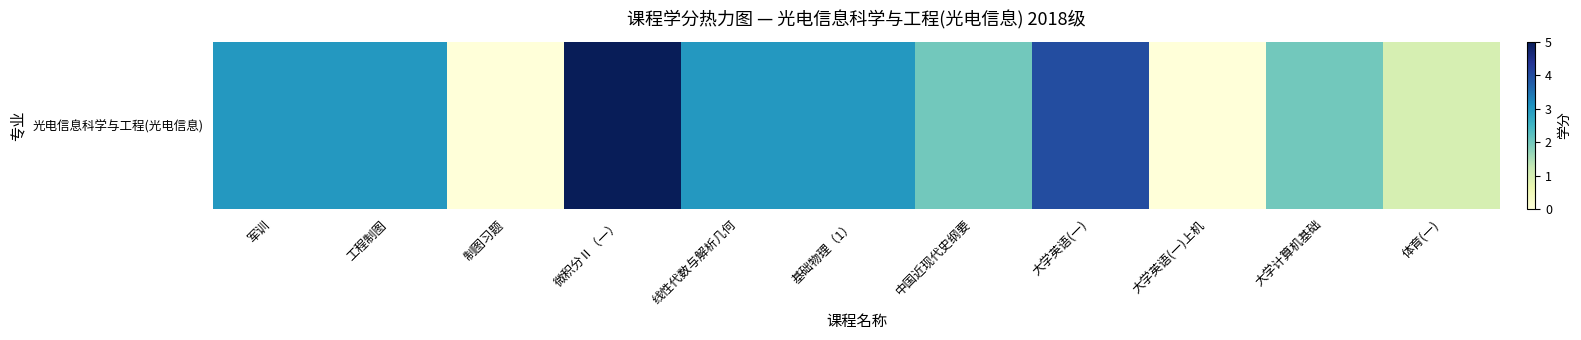

Rank the categories by value from highest to lowest.

微积分Ⅱ（一）, 大学英语(一), 军训, 工程制图, 线性代数与解析几何, 基础物理（1）, 中国近现代史纲要, 大学计算机基础, 体育(一), 制图习题, 大学英语(一)上机